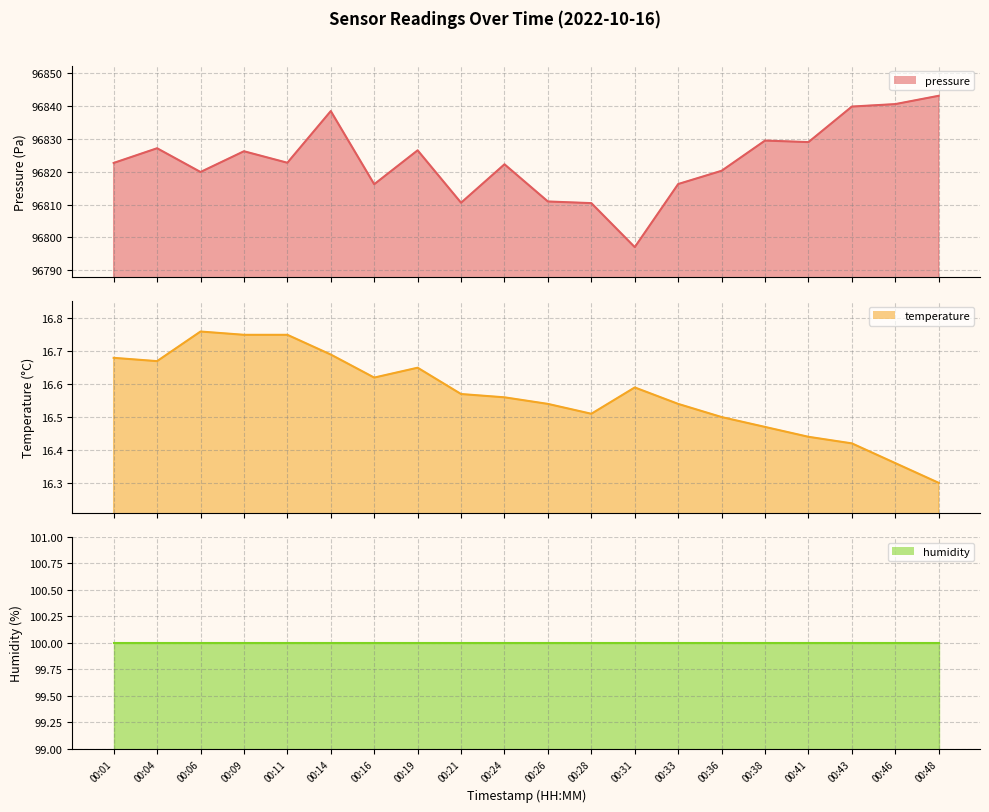

True or false: pressure line and humidity line cross at least once.

False